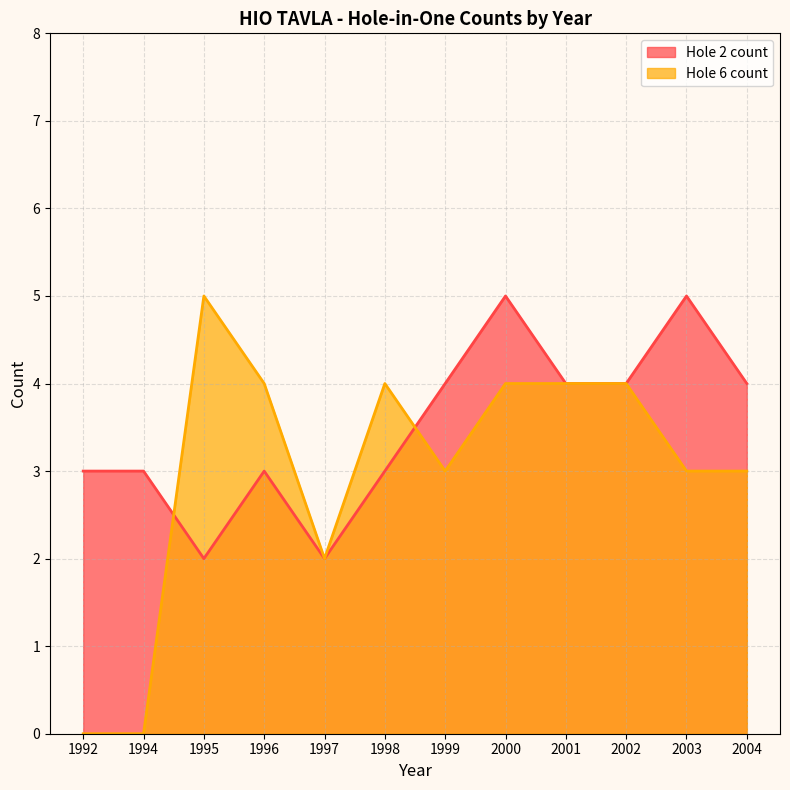

What is the value of the Hole 6 count point at the 12th from the left?

3